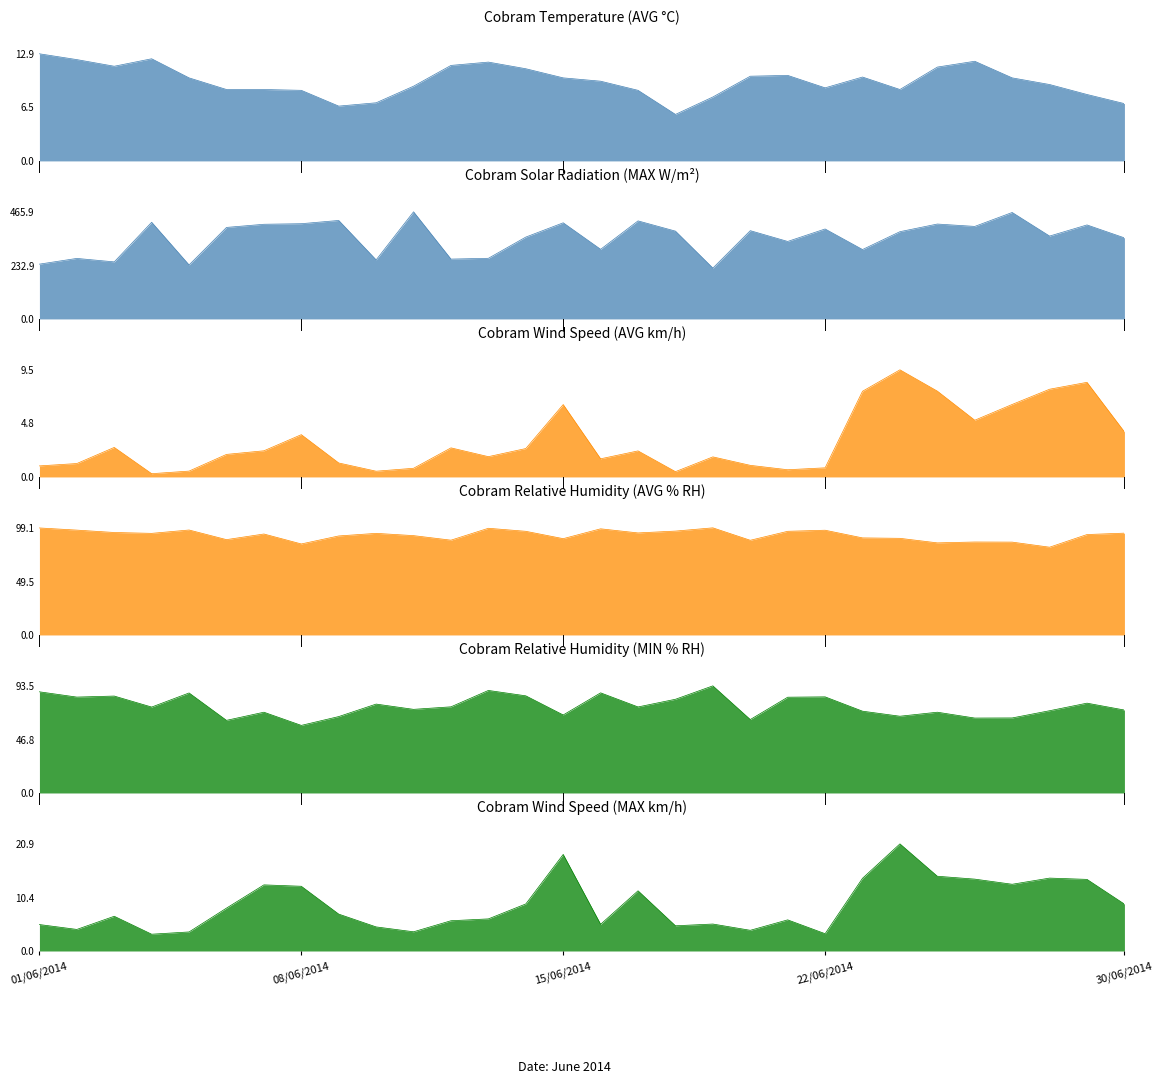

Which series has the widest spread of values?

Cobram Solar Radiation (MAX W/m²)